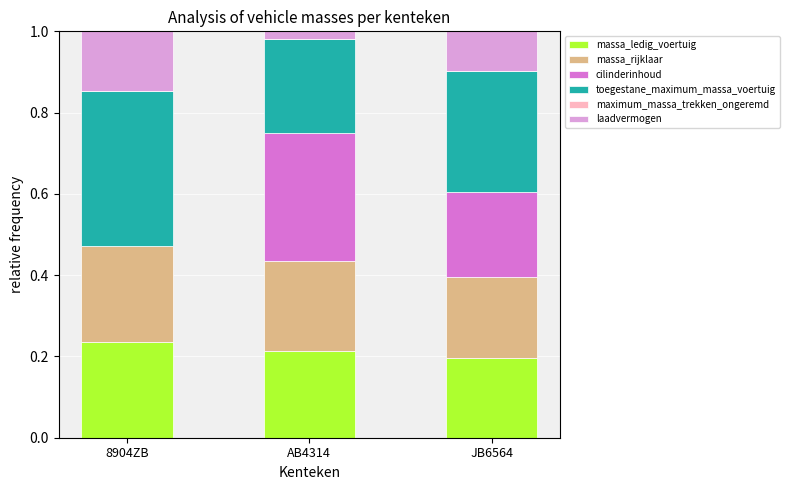

Is it true that massa_ledig_voertuig equals 0.1 at JB6564?

False